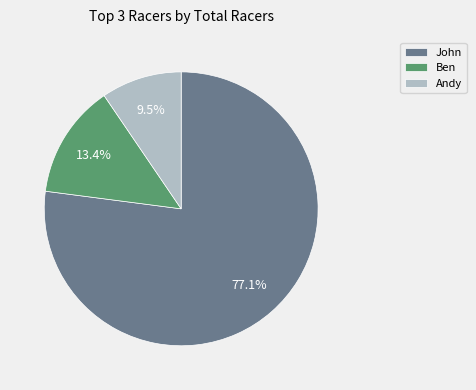

Between Ben and John, which is larger?

John